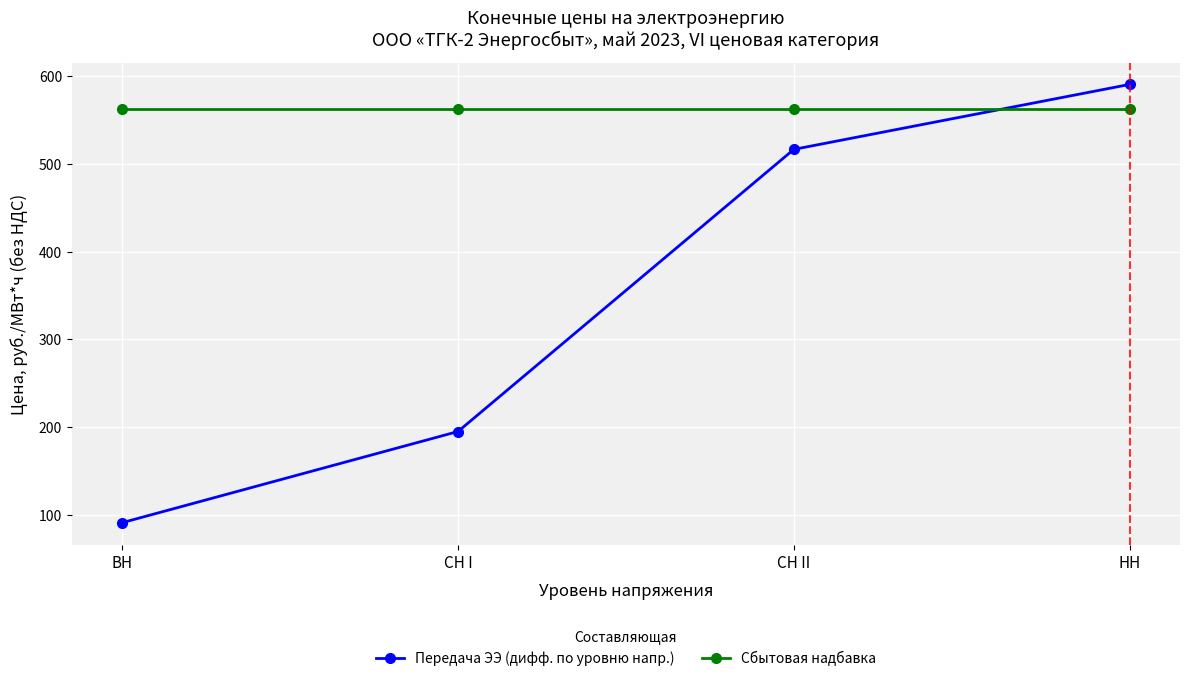

What is the sum of all Сбытовая надбавка values?

2251.4